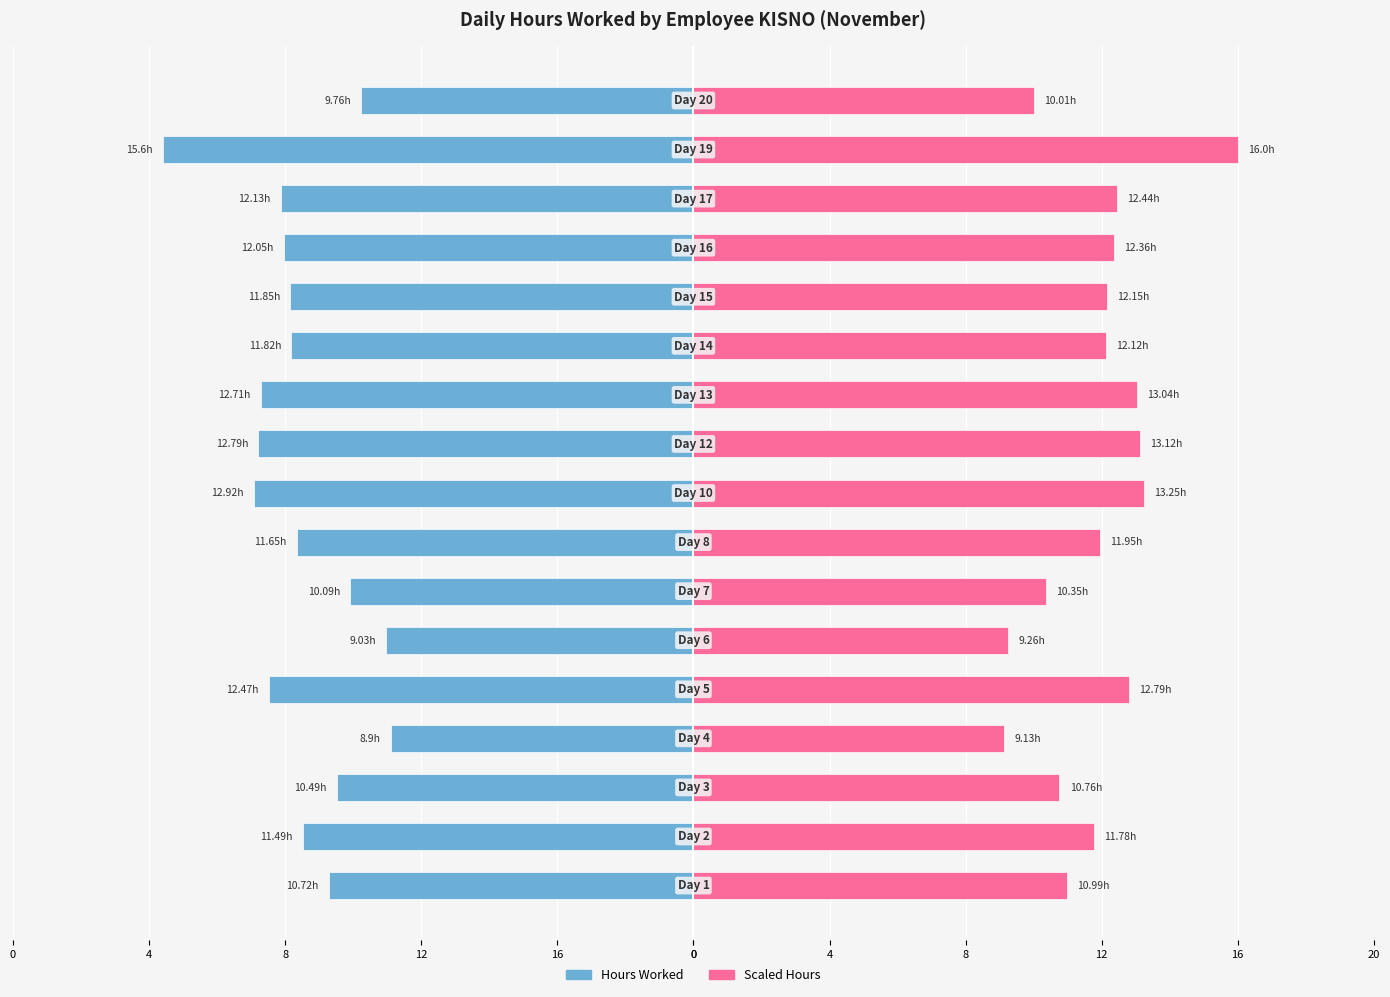

Count the number of data series in this chart.

2